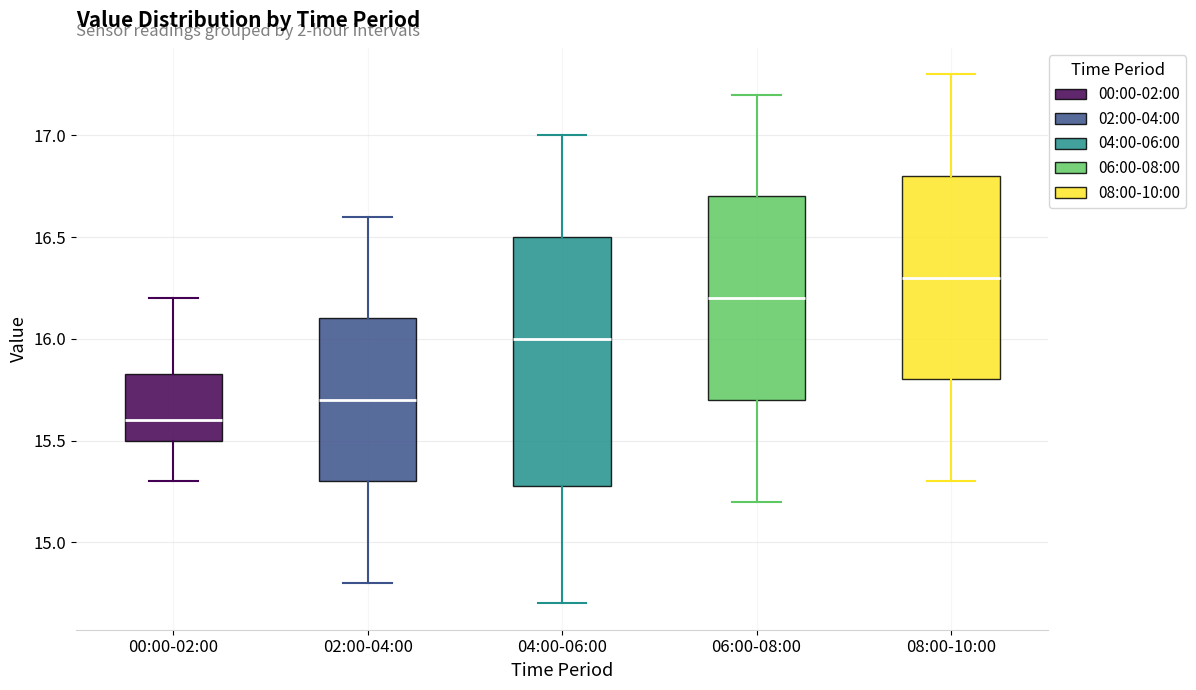

Reading left to right, transcribe this box plot: for each box, give where its median line is, the range the box spans, and where its two whiskers end, as read against the y-axis. The values are not printed on the chart, so give them approximately, as read against the axis.

00:00-02:00: median 15.60, box 15.50 to 15.85, whiskers 15.30 to 16.20
02:00-04:00: median 15.70, box 15.30 to 16.10, whiskers 14.80 to 16.60
04:00-06:00: median 16.00, box 15.30 to 16.50, whiskers 14.70 to 17.00
06:00-08:00: median 16.20, box 15.70 to 16.70, whiskers 15.20 to 17.20
08:00-10:00: median 16.30, box 15.80 to 16.80, whiskers 15.30 to 17.30